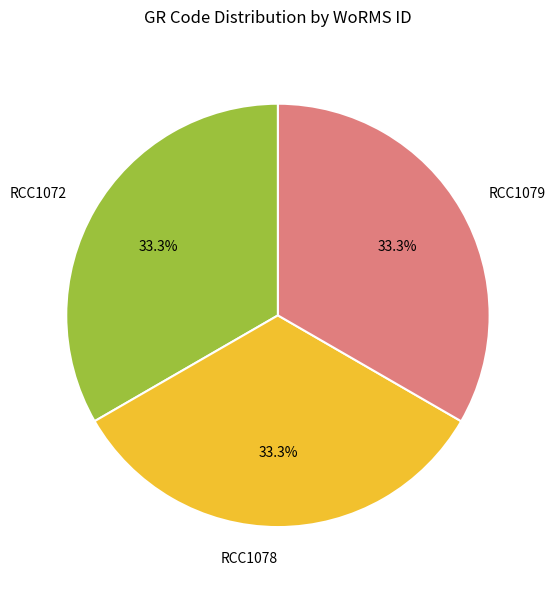

To the nearest percent, what is the combined percentage of RCC1078 and RCC1079?

67%